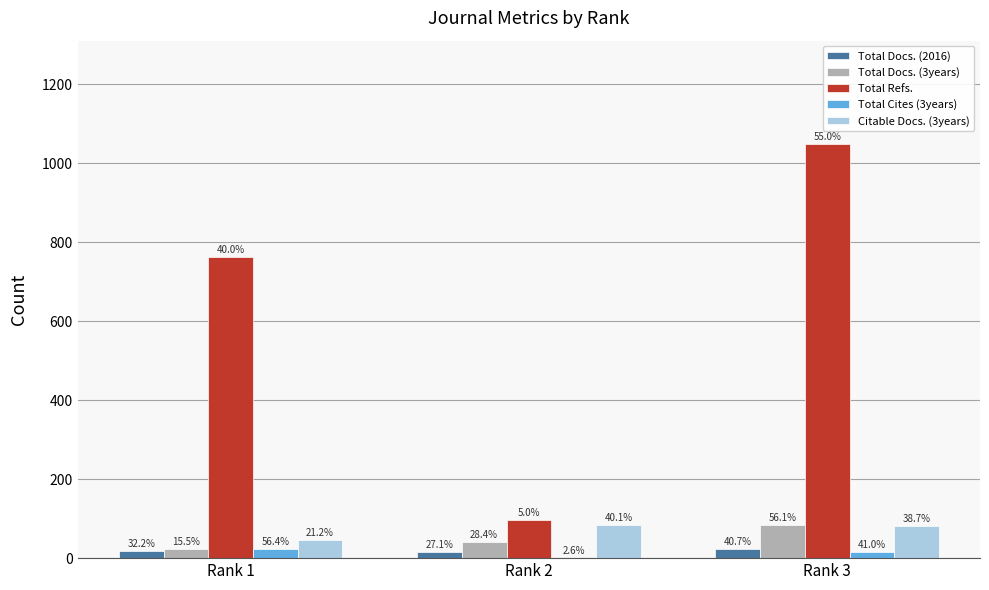

What is the spread (max minus min) of values at Rank 1?

744